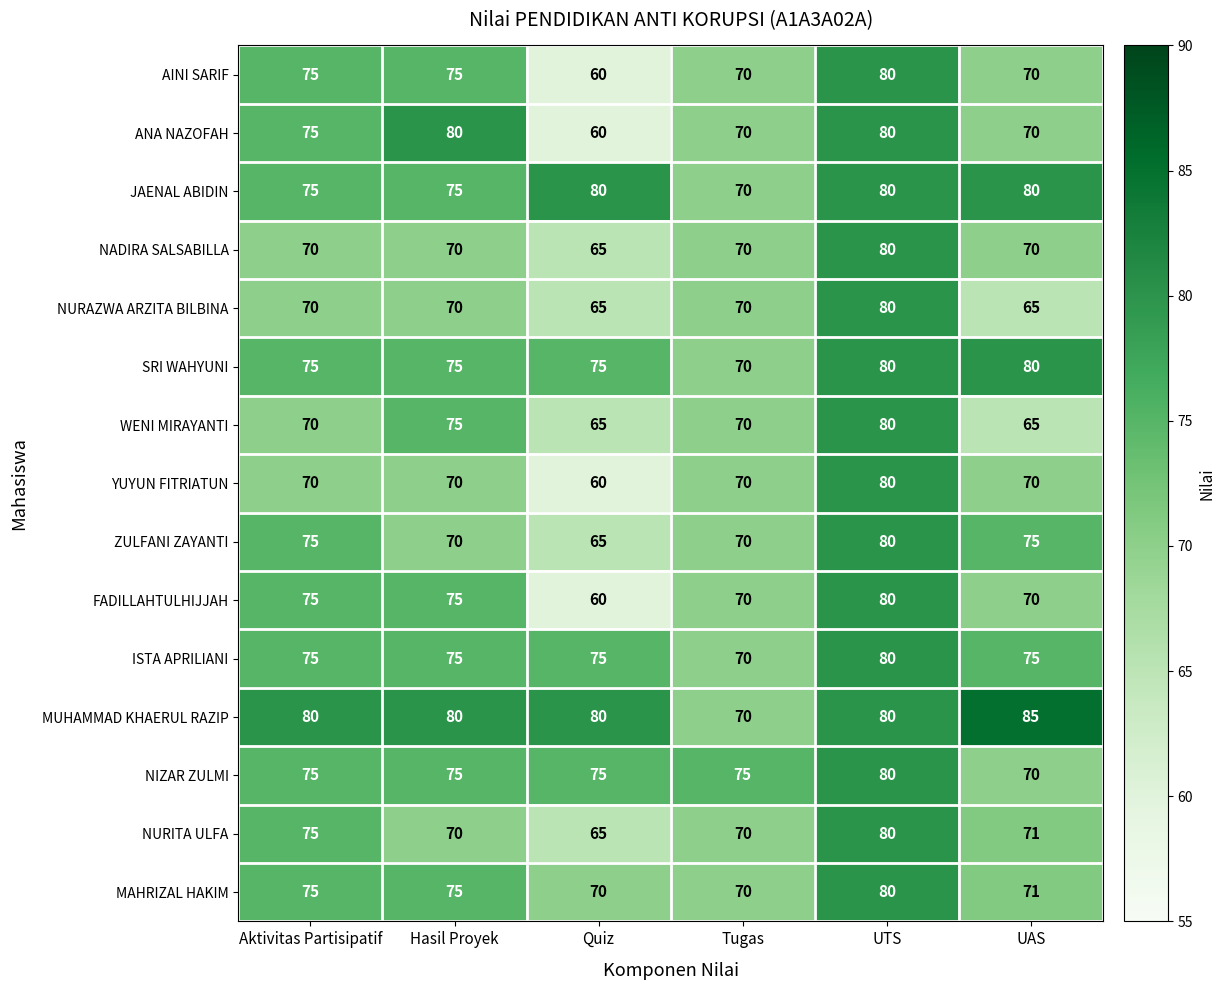

Is it true that MUHAMMAD KHAERUL RAZIP equals 116 at Quiz?

False